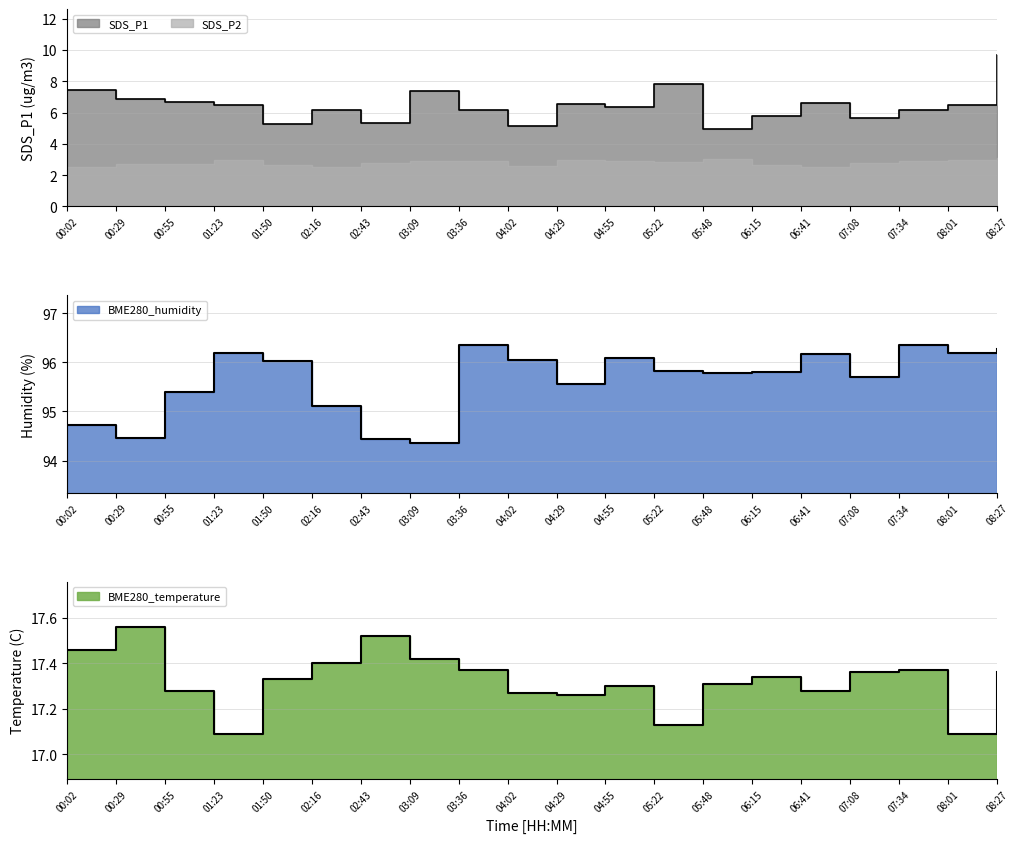

The BME280_temperature series shows 25.8 at 00:55. True or false?

False